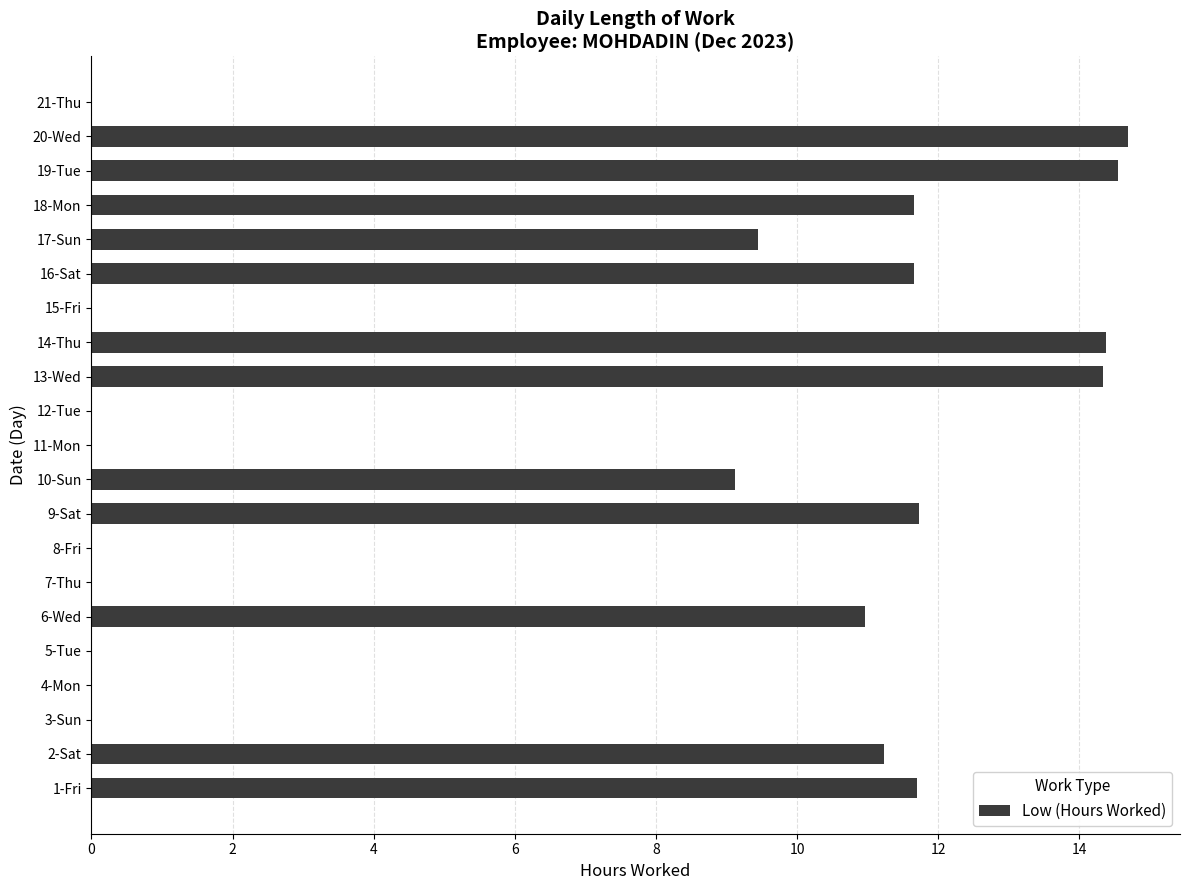

Is it true that the value at 7-Thu is 0.0?

True